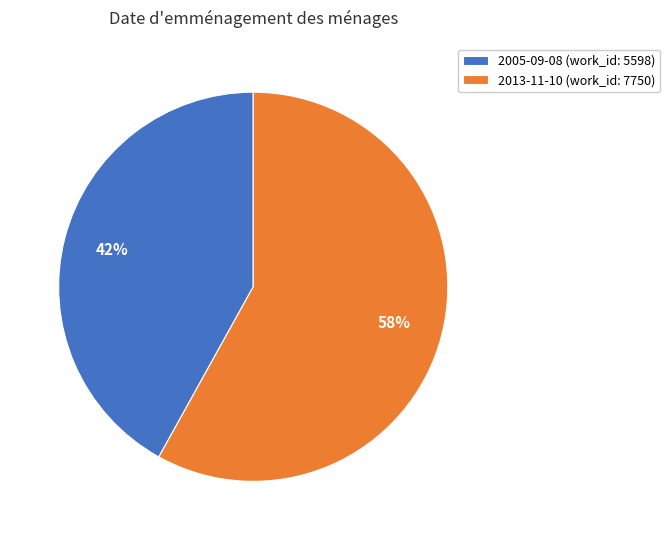

What is the majority slice?

2013-11-10